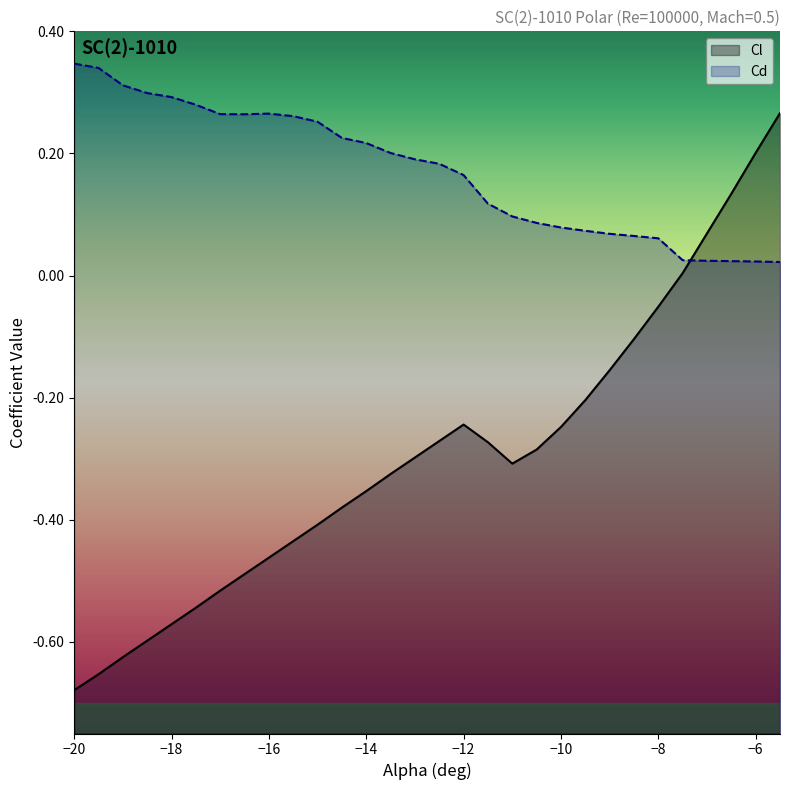

Which label corresponds to the largest value in the chart?

-20